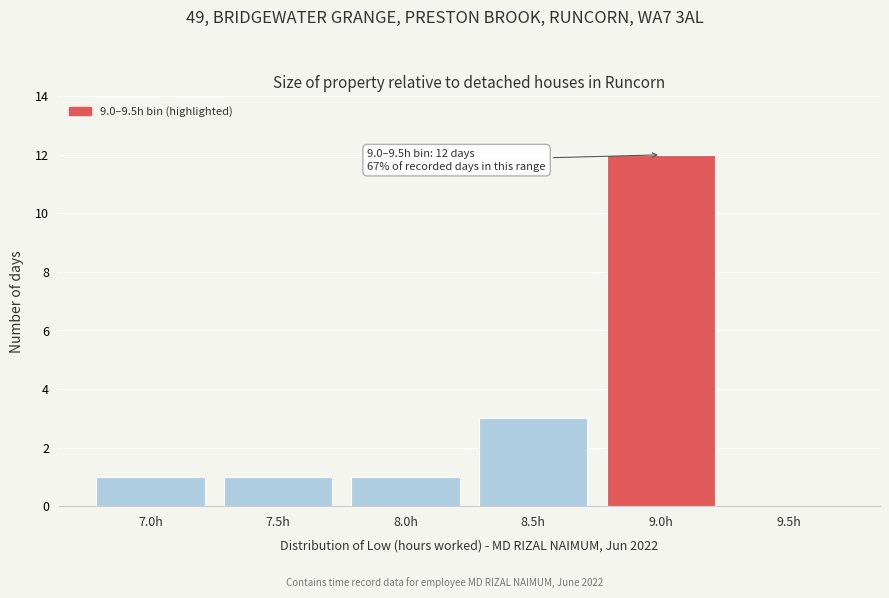

Reading right to left, extract all data points from this chart.

9.5h=0	9.0h=12	8.5h=3	8.0h=1	7.5h=1	7.0h=1